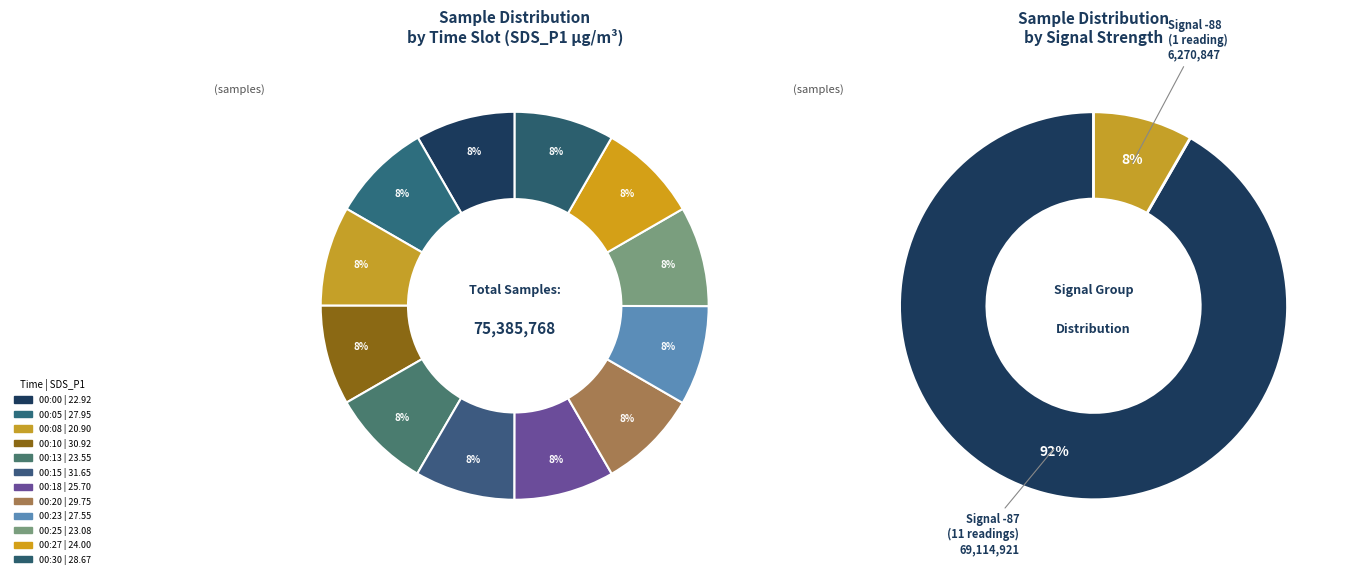

Is 00:13 the majority of the pie?

No